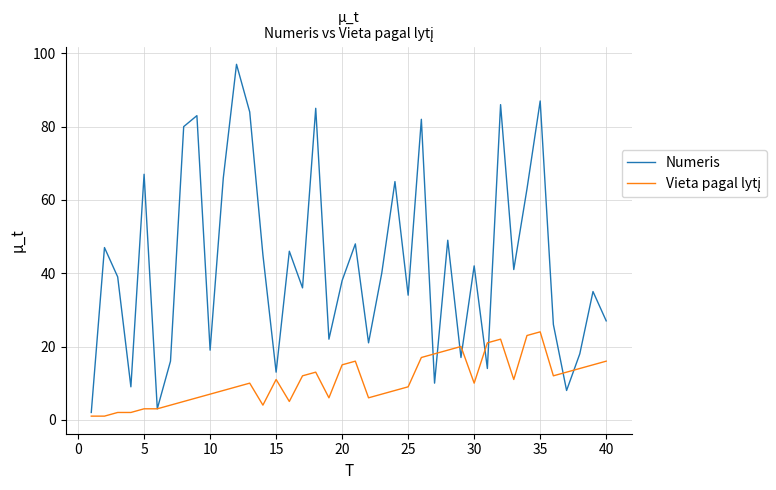

Which series has the widest spread of values?

Numeris